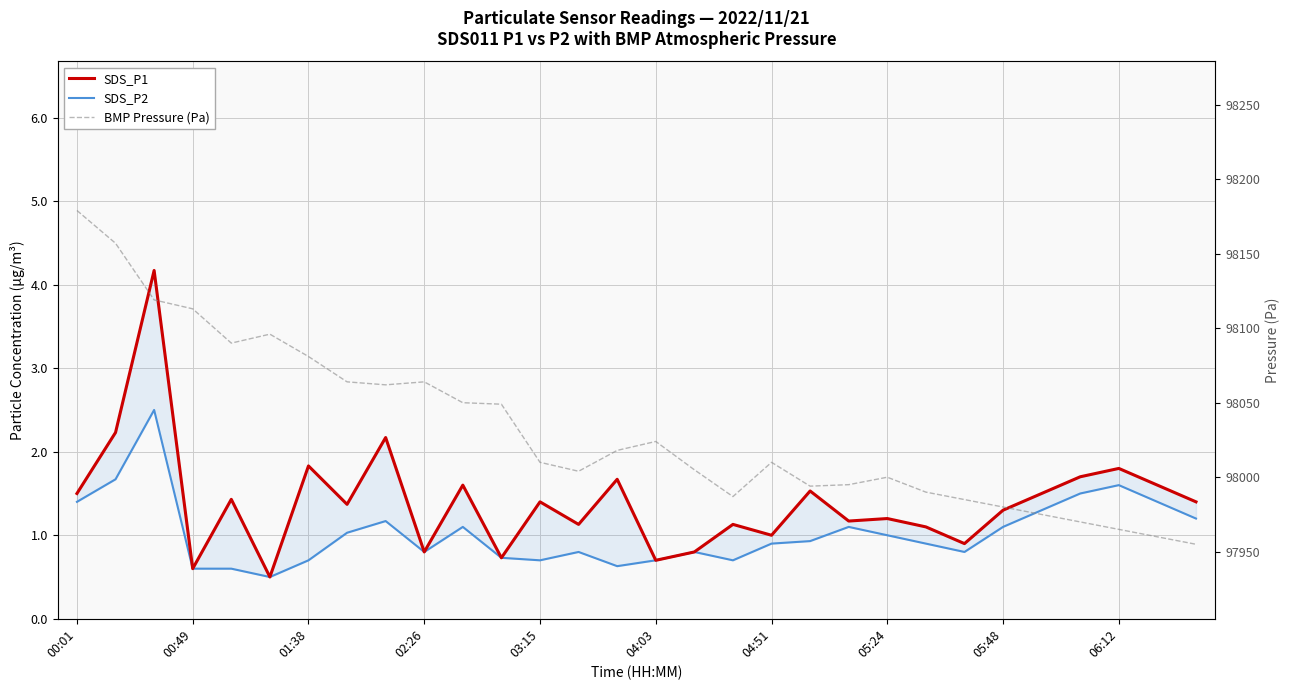

True or false: SDS_P2 has more than 0 interior local peaks.

True